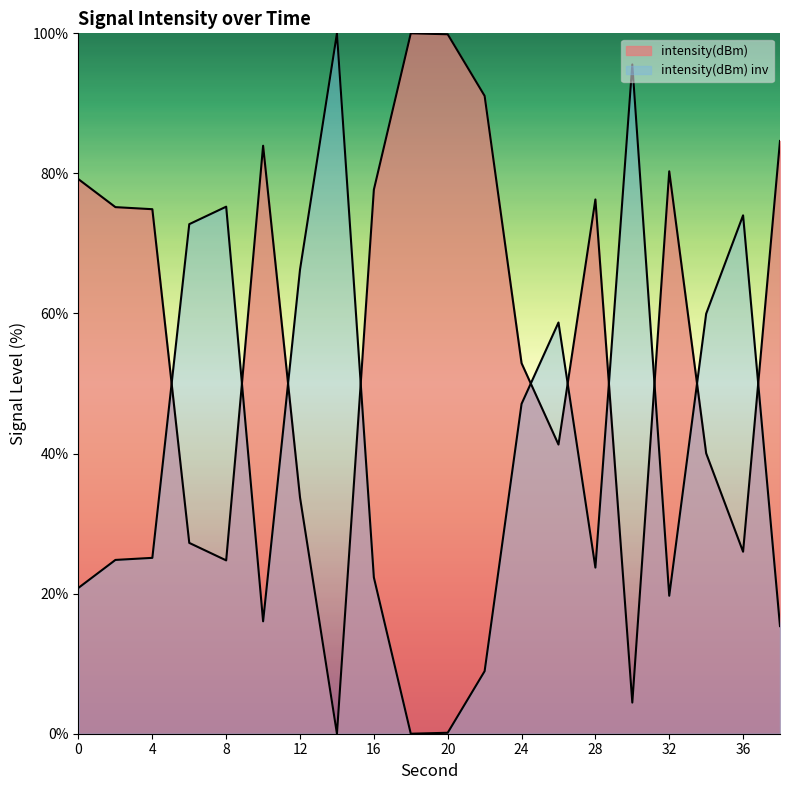

Rank the categories by value from lowest to highest.

18, 20, 22, 38, 10, 32, 0, 16, 28, 2, 4, 24, 26, 34, 12, 6, 36, 8, 30, 14